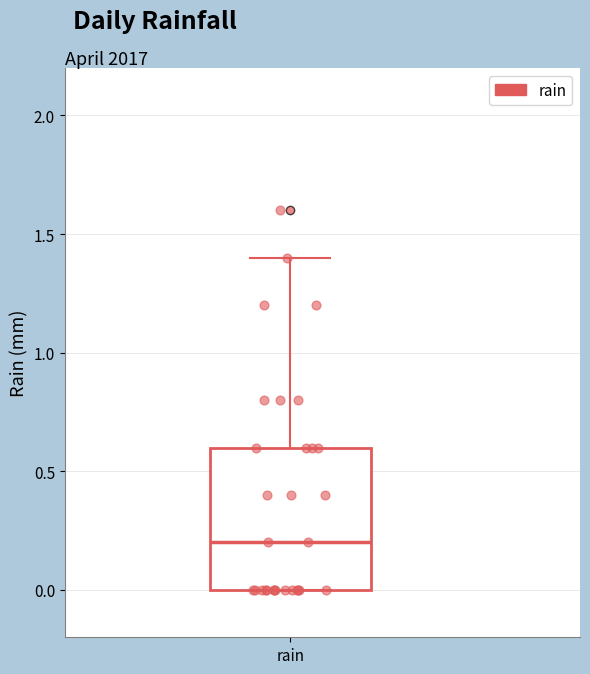

Read this box plot against the y-axis: the position of the median line, the range covered by the box, and the ends of both whiskers. The values are not printed on the chart, so give them approximately, as read against the axis.

median 0.2, box 0.0 to 0.6, whiskers 0.0 to 1.4